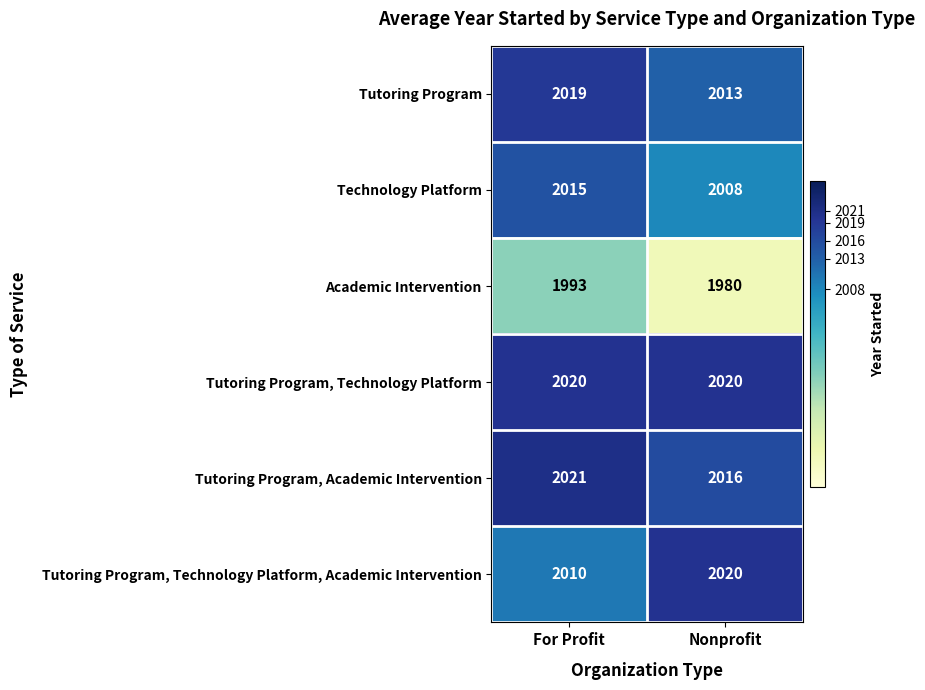

Reading left to right, list all the values displayed in this chart.

Tutoring Program: For Profit=2019	Nonprofit=2013
Technology Platform: For Profit=2015	Nonprofit=2008
Academic Intervention: For Profit=1993	Nonprofit=1980
Tutoring Program, Technology Platform: For Profit=2020	Nonprofit=2020
Tutoring Program, Academic Intervention: For Profit=2021	Nonprofit=2016
Tutoring Program, Technology Platform, Academic Intervention: For Profit=2010	Nonprofit=2020